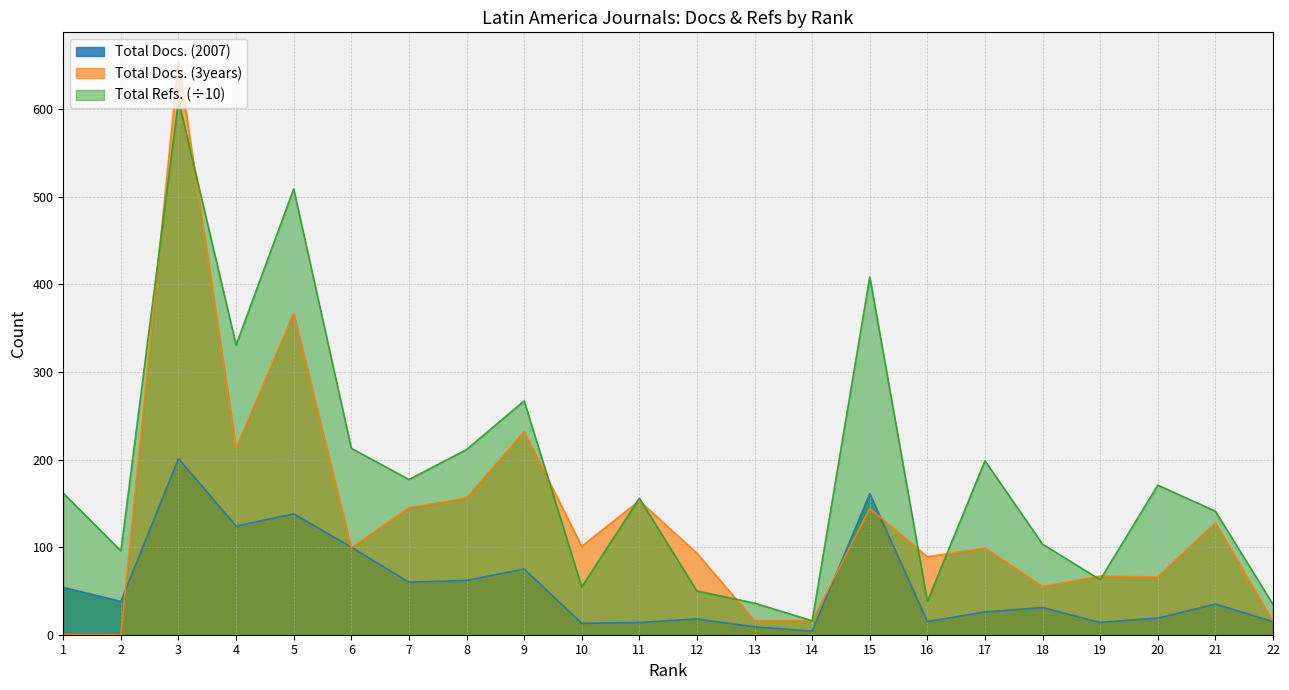

The Total Docs. (3years) series shows 145.0 at 7. True or false?

True